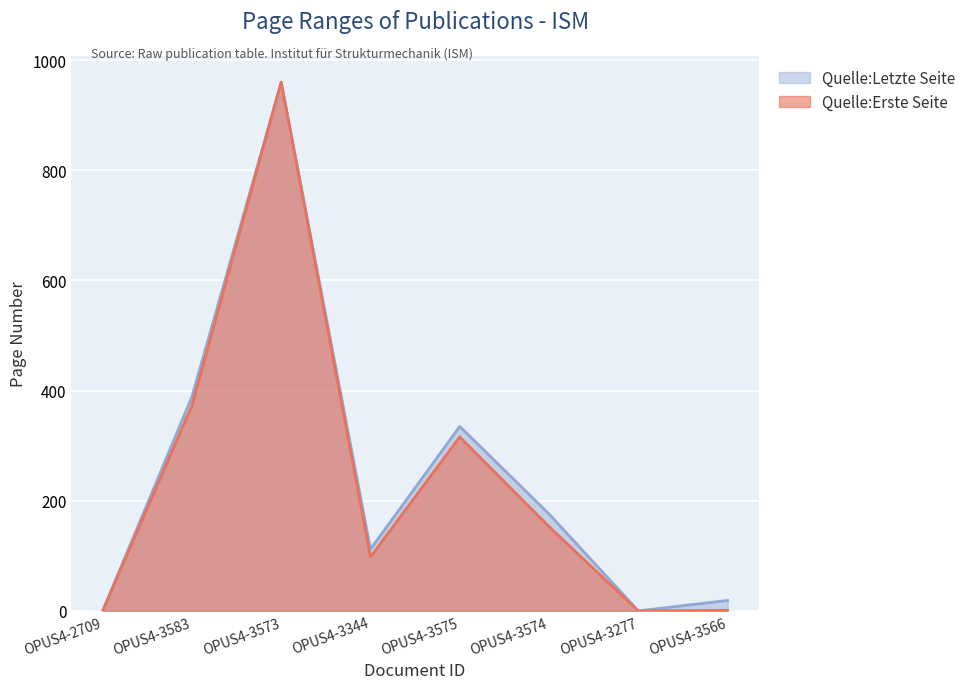

The value of Quelle:Letzte Seite at OPUS4-3573 is 960. True or false?

True